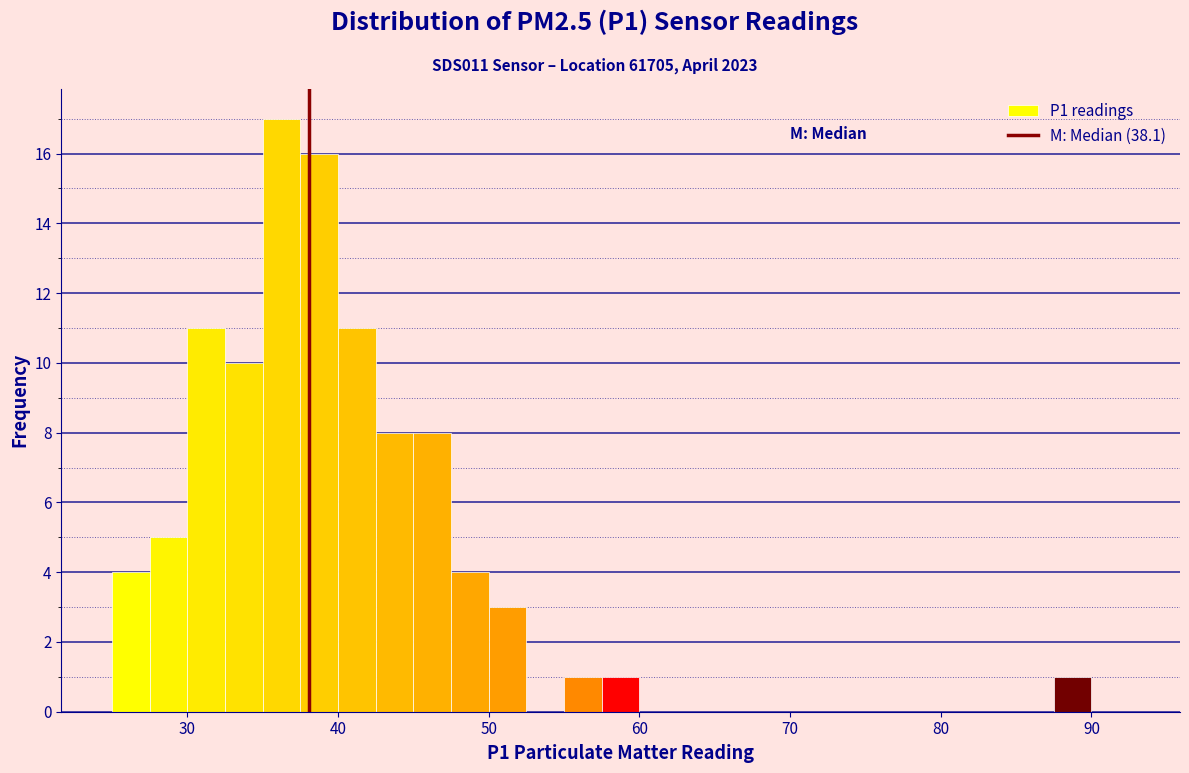

Around what value on the x-axis is the tallest bar? Give the approximate position of its centre, as read against the axis.

36